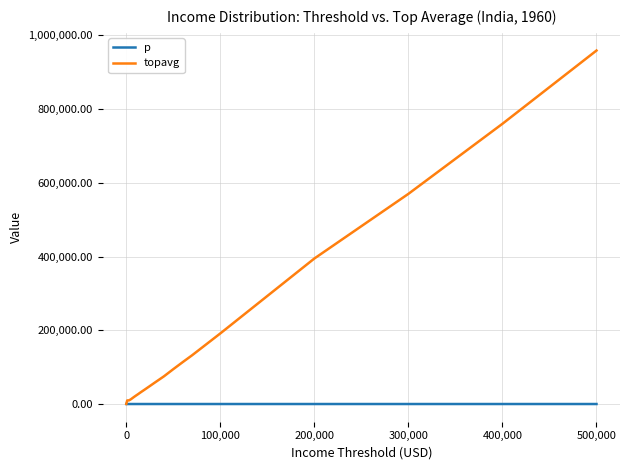

How many values in the topavg series are below 57536?

10